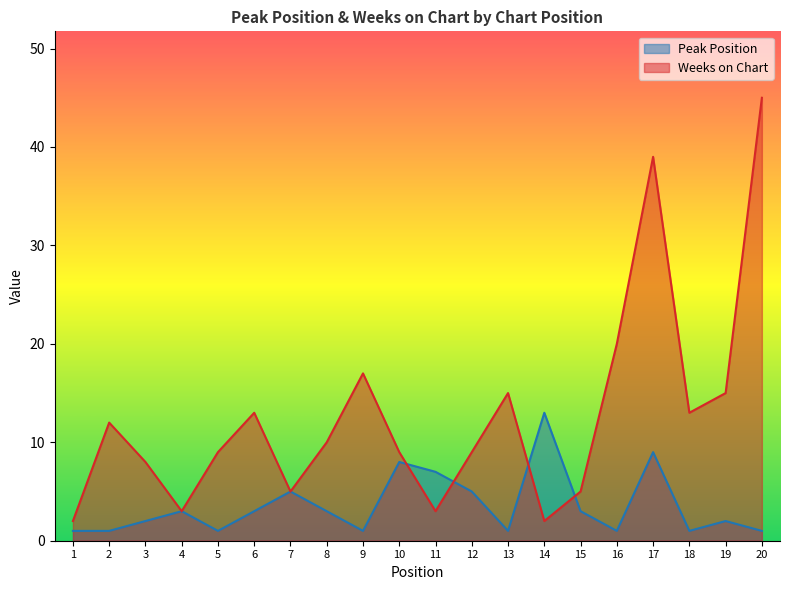

The value of Peak Position at 13 is 1. True or false?

True